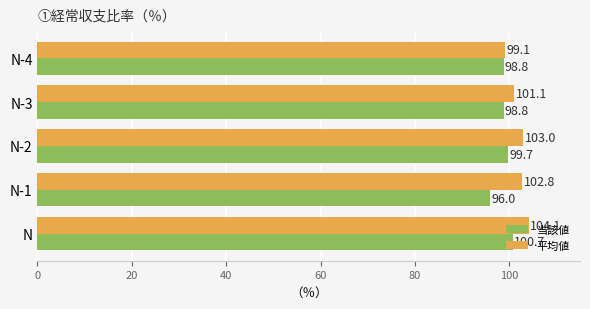

The value of 平均値 at N-4 is 132.5. True or false?

False